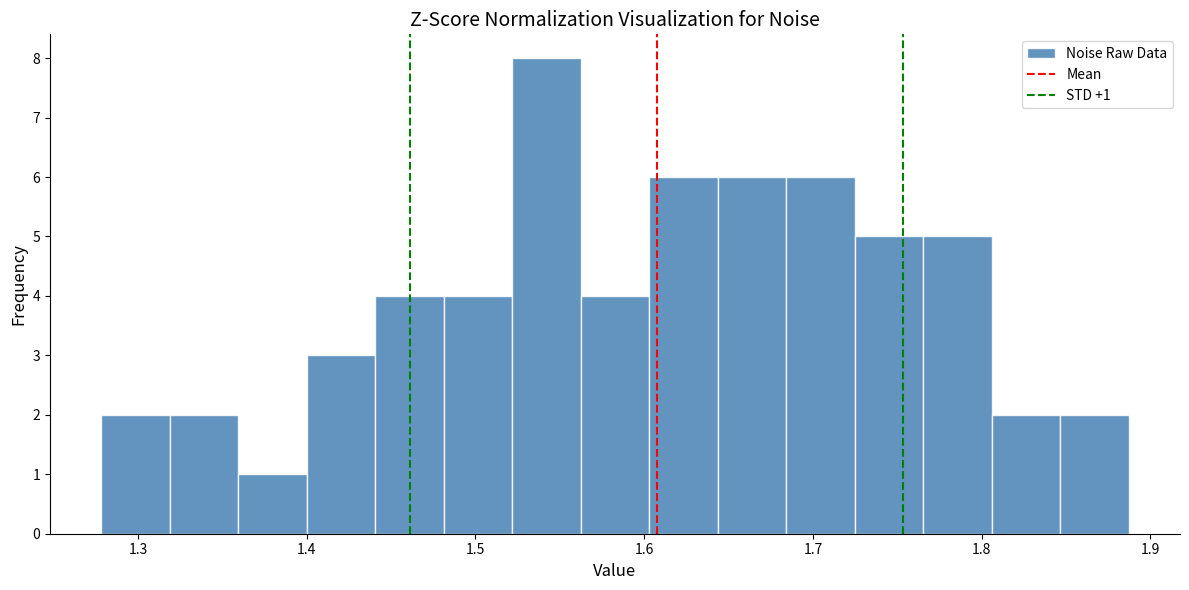

Which range on the x-axis has the tallest bar?

1.52 to 1.56